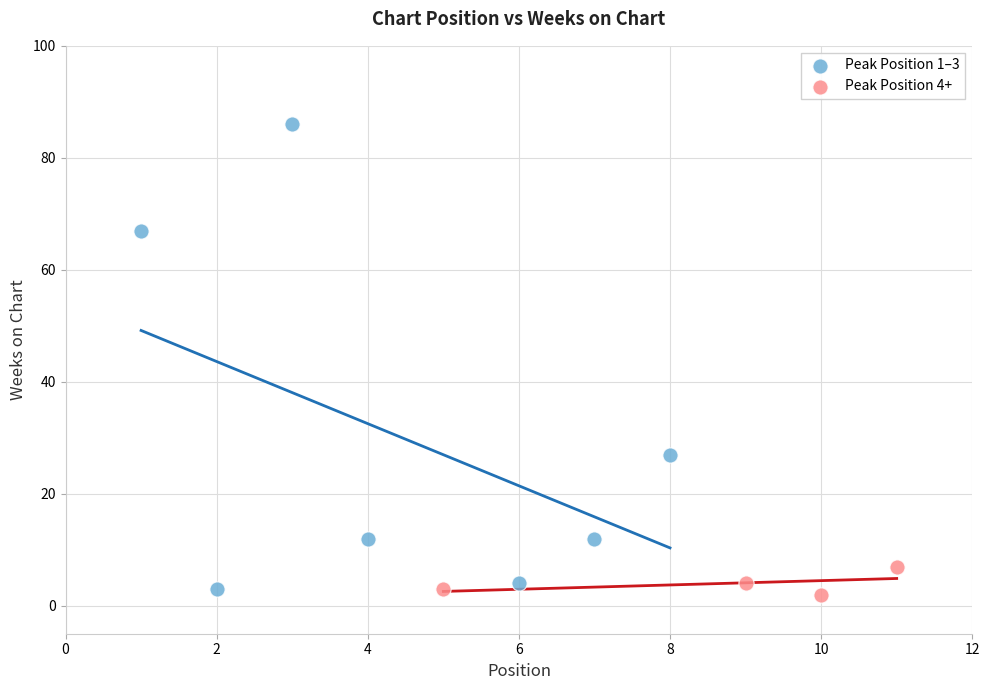

Which series has the widest spread of Y values?

Peak Position 1–3